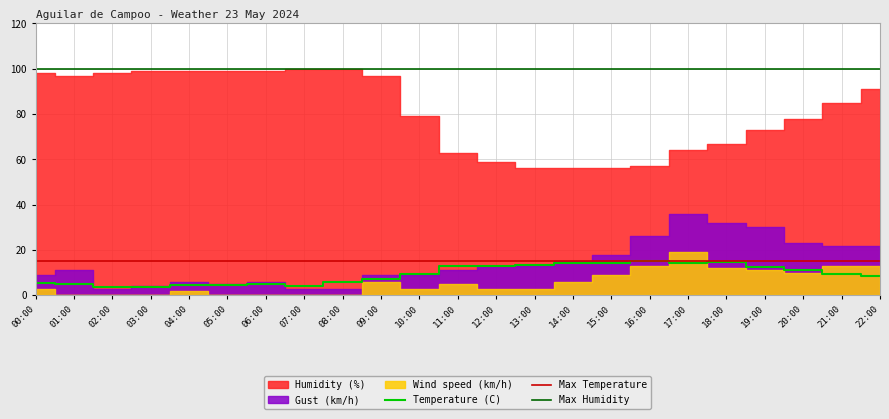

Which series ends up on top after the final intersection of Temperature (C) and Wind speed (km/h)?

Wind speed (km/h)